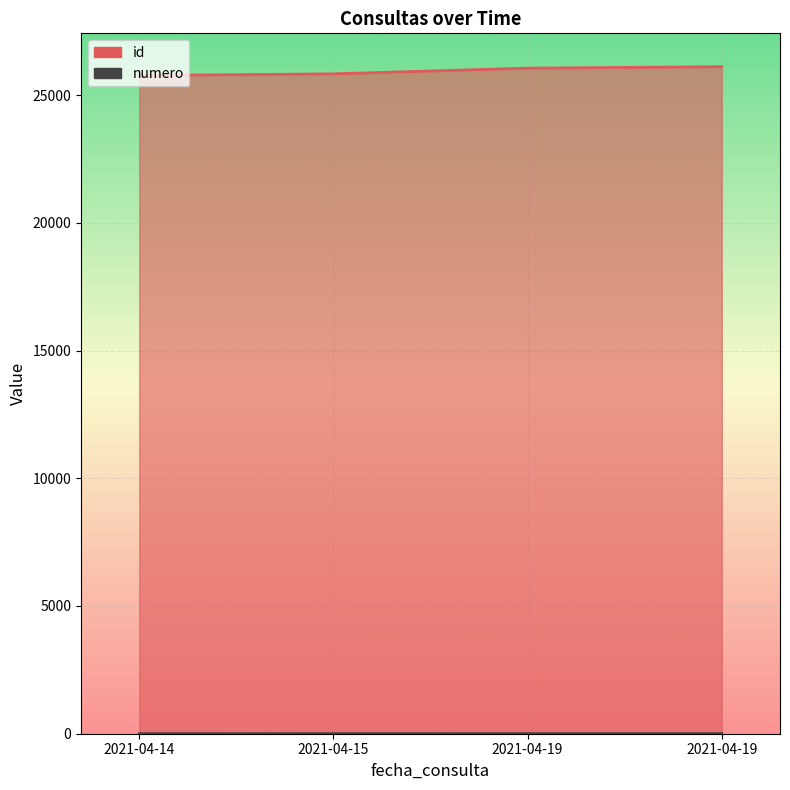

What is the maximum value for numero?

4